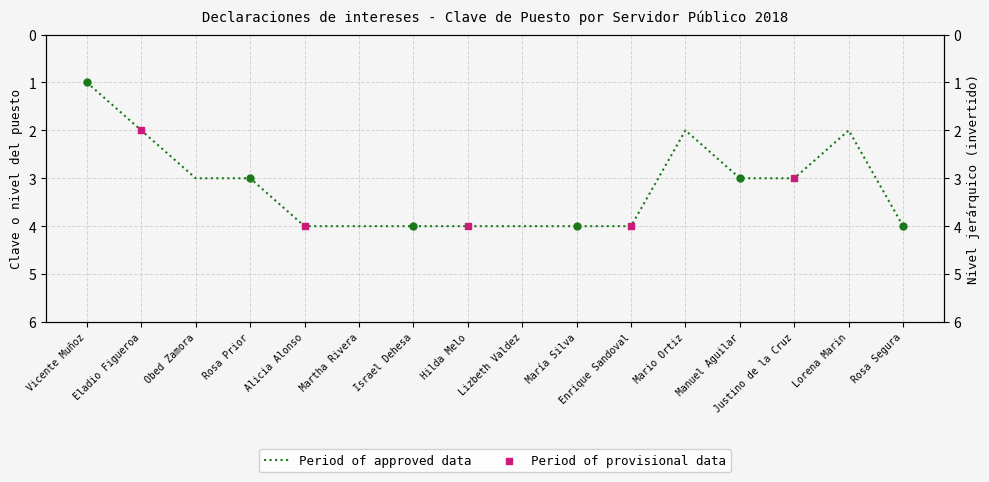

What is the change in value from Vicente Muñoz to Martha Rivera?

+3